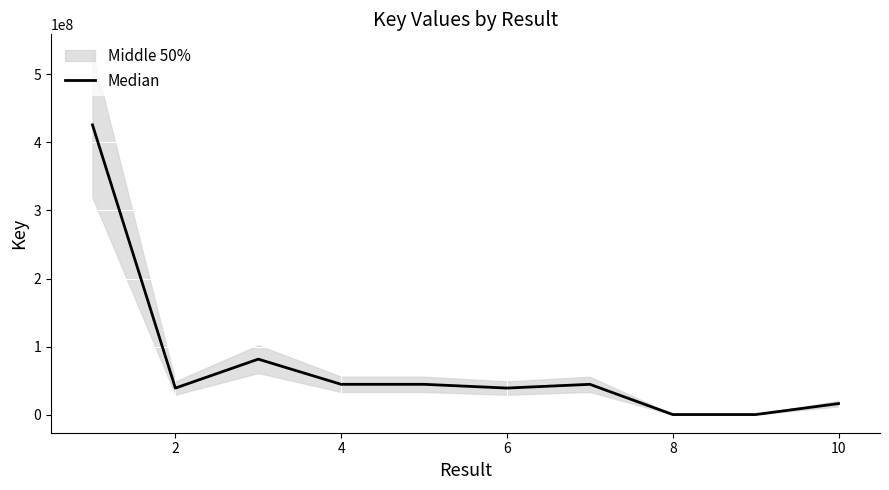

The value at 6 is 54039851. True or false?

False